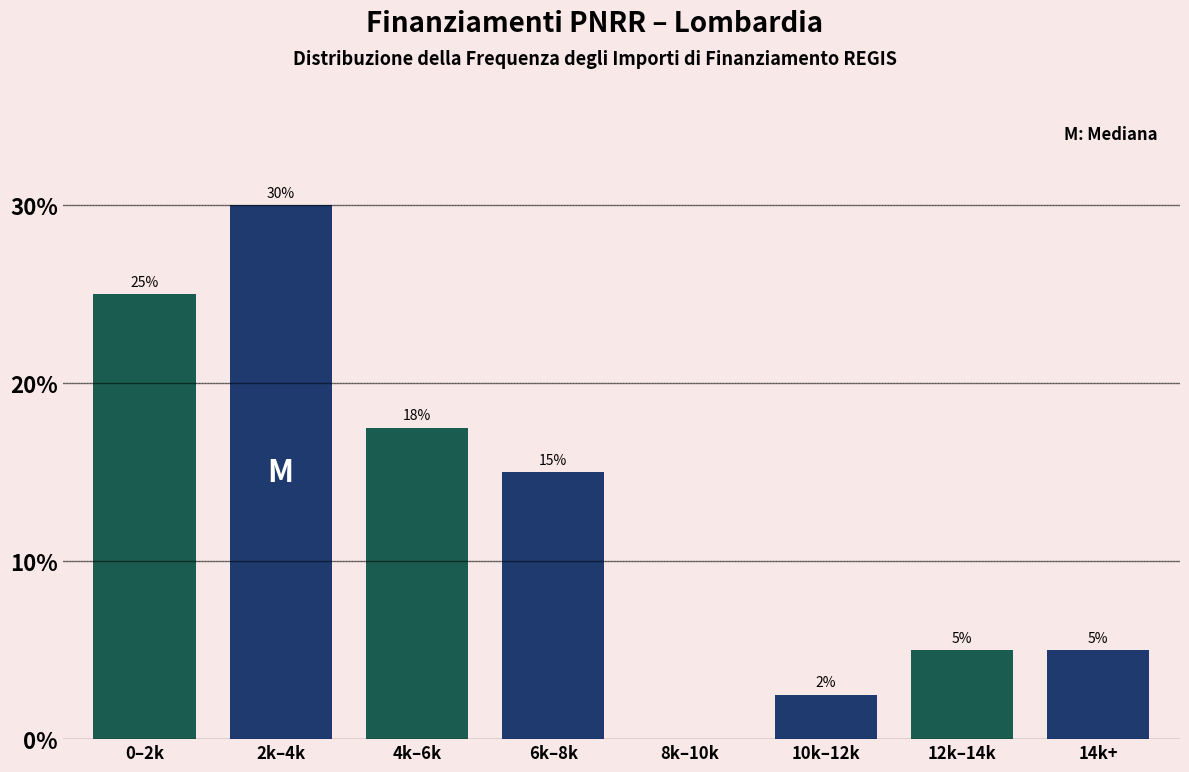

What is the sum of the values at 2k–4k and 12k–14k?

35.0